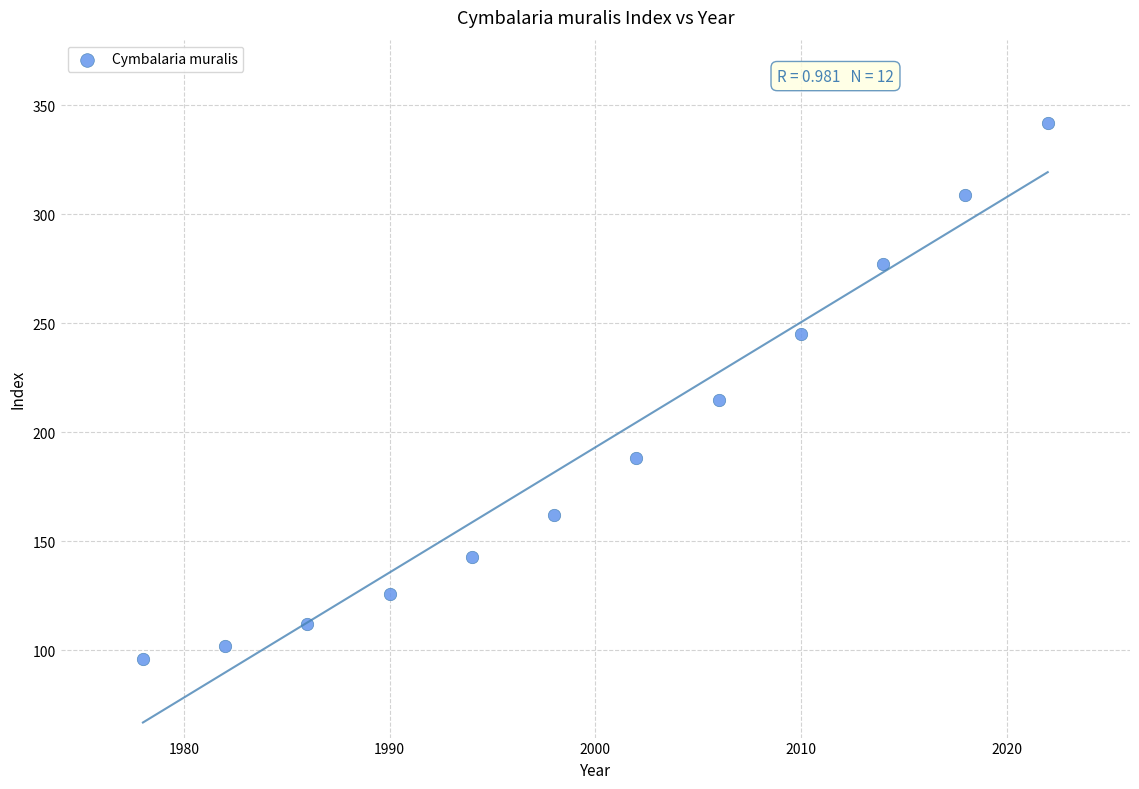

What Y value in the scatter plot is closest to 219?

215